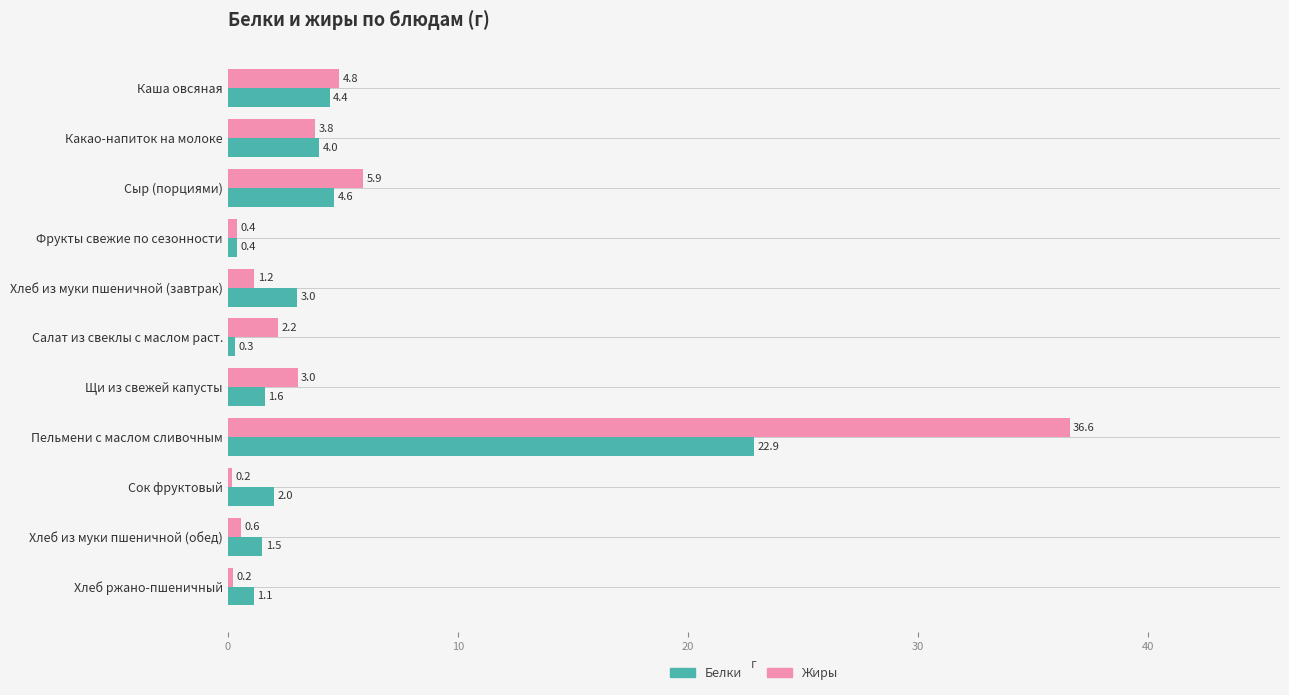

At which category is the sum across all series the highest?

Пельмени с маслом сливочным